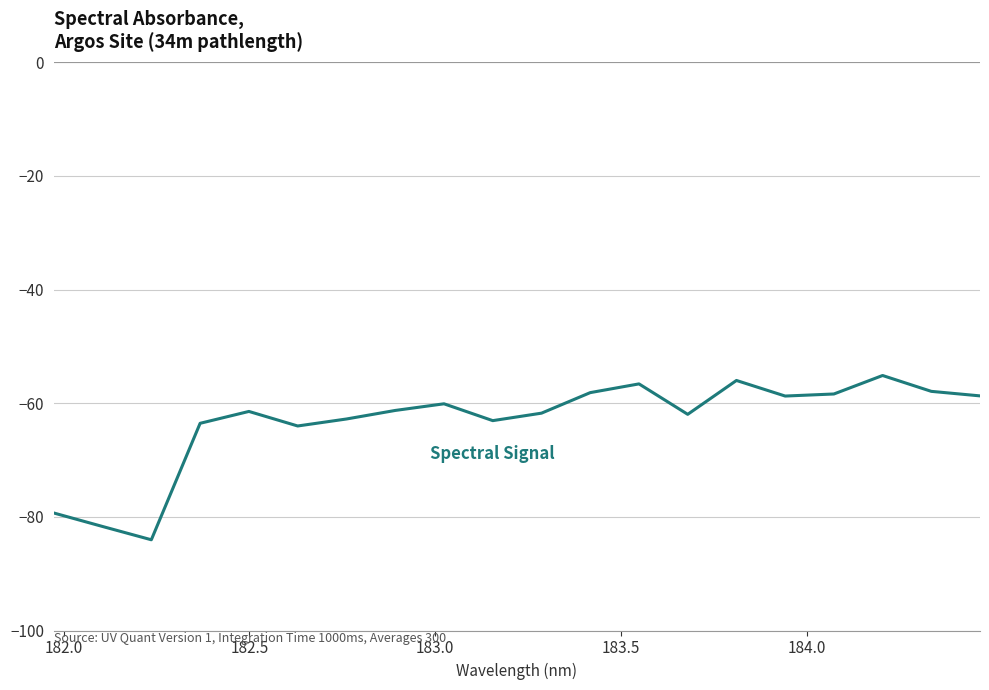

What is the greatest value displayed?

-55.1